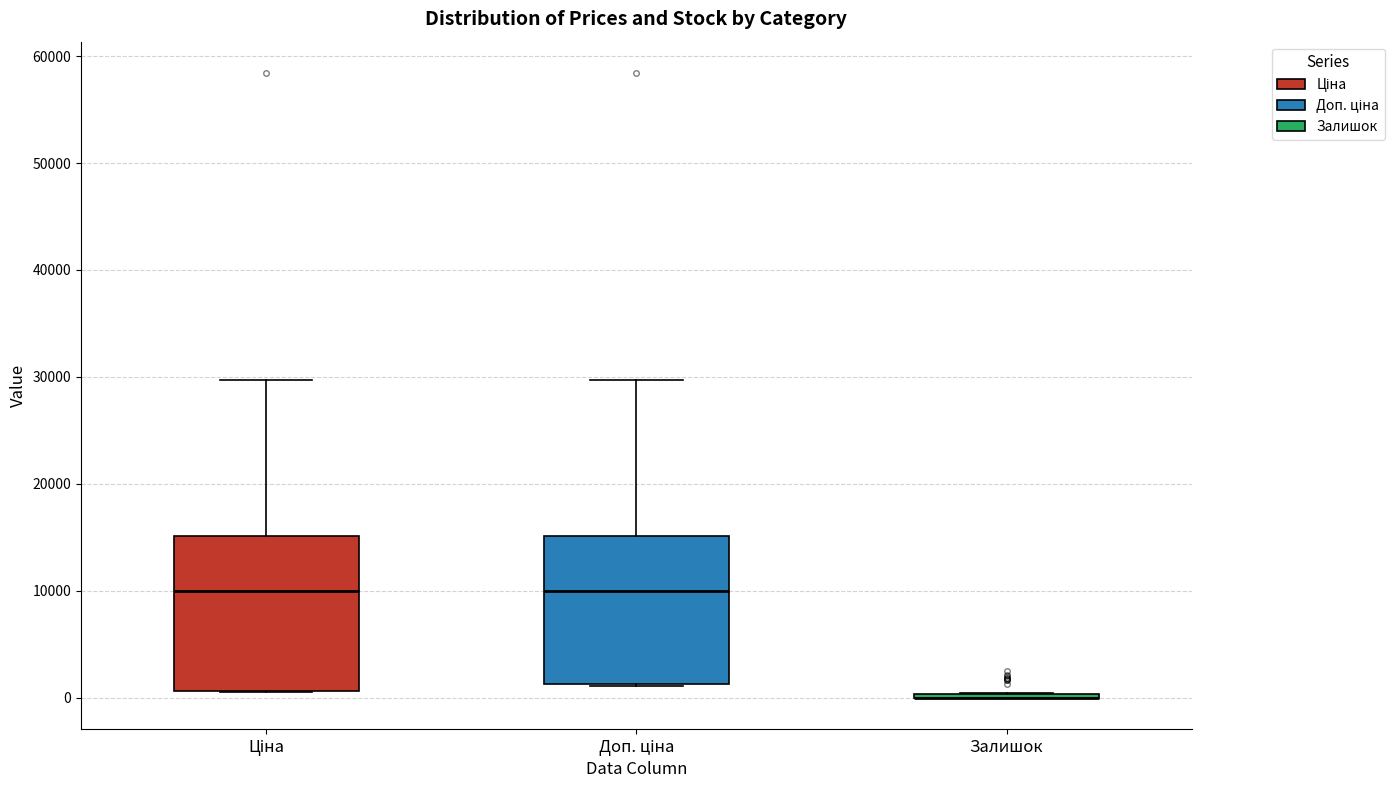

Reading left to right, transcribe this box plot: for each box, give where its median line is, the range the box spans, and where its two whiskers end, as read against the y-axis. The values are not printed on the chart, so give them approximately, as read against the axis.

Ціна: median 10000, box 1000 to 15000, whiskers 1000 to 30000
Доп. ціна: median 10000, box 1000 to 15000, whiskers 1000 to 30000
Залишок: box collapsed to a line at 0, whiskers 0 to 0